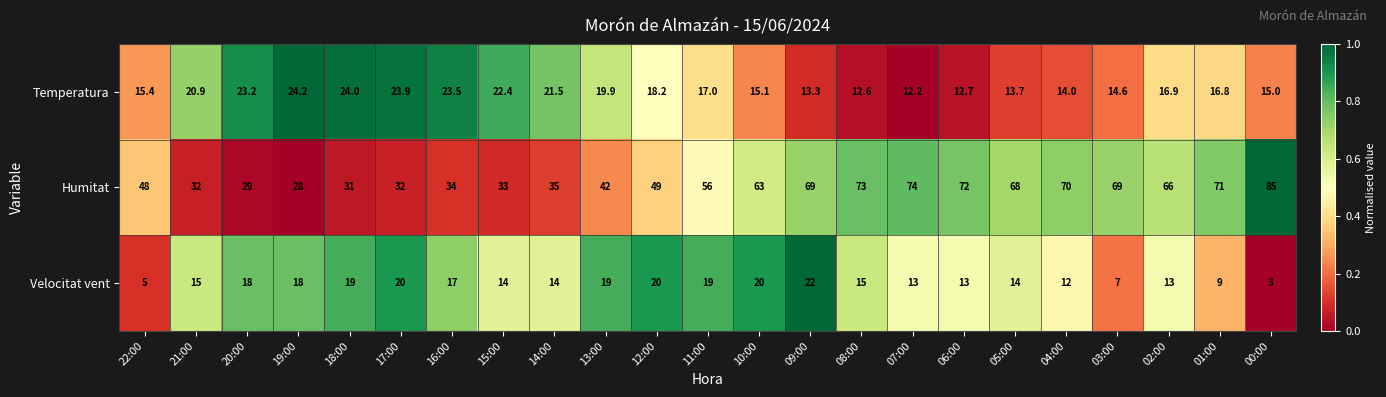

What is the difference between the maximum and minimum values in the Humitat series?

57.0